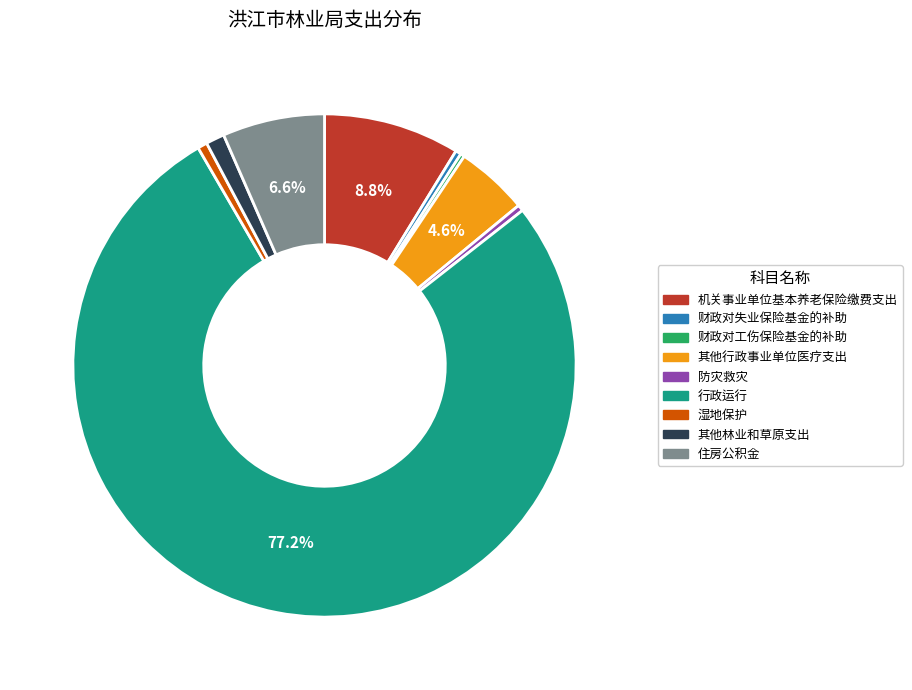

Between 其他林业和草原支出 and 住房公积金, which is larger?

住房公积金